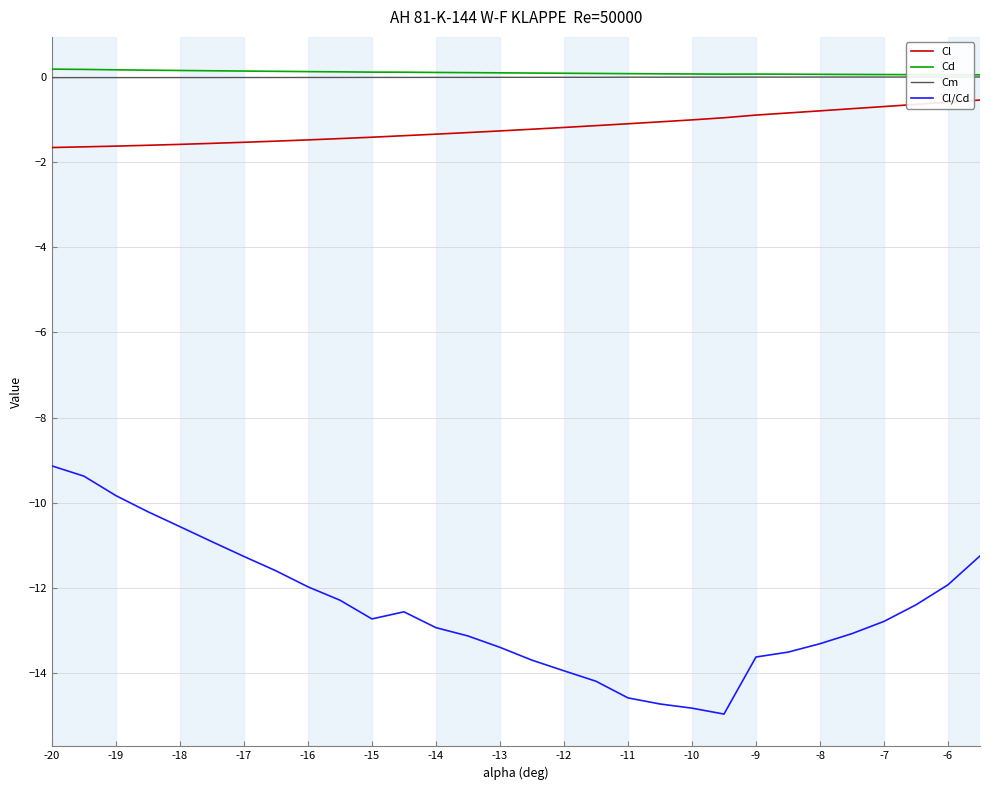

True or false: Cl and Cm cross at least once.

False